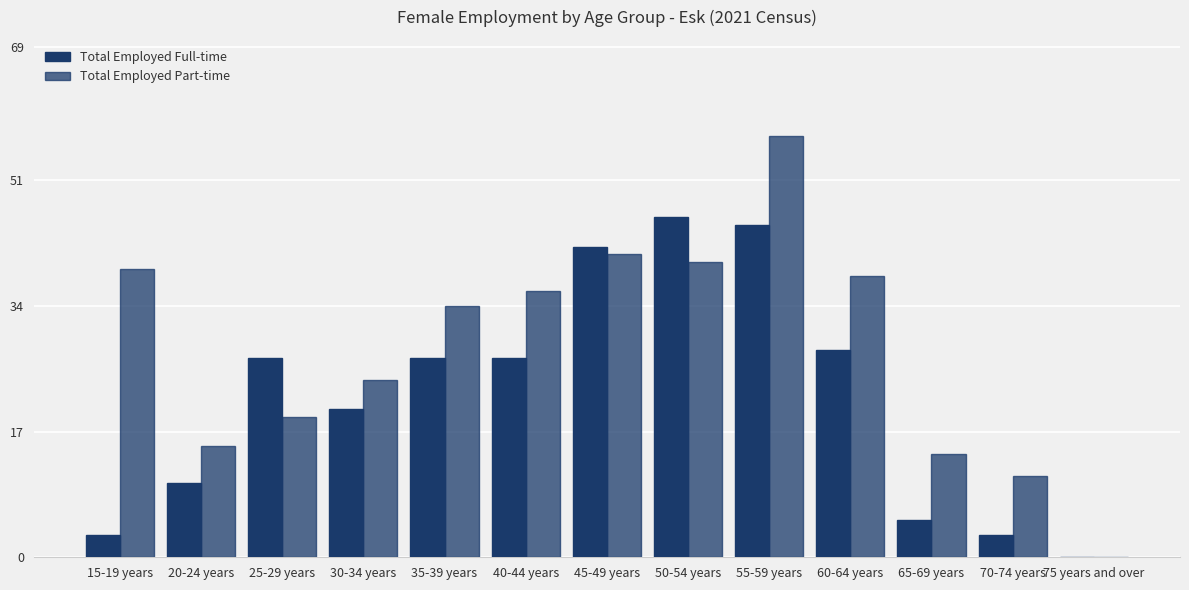

How many positive values does the Total Employed Part-time series have?

12